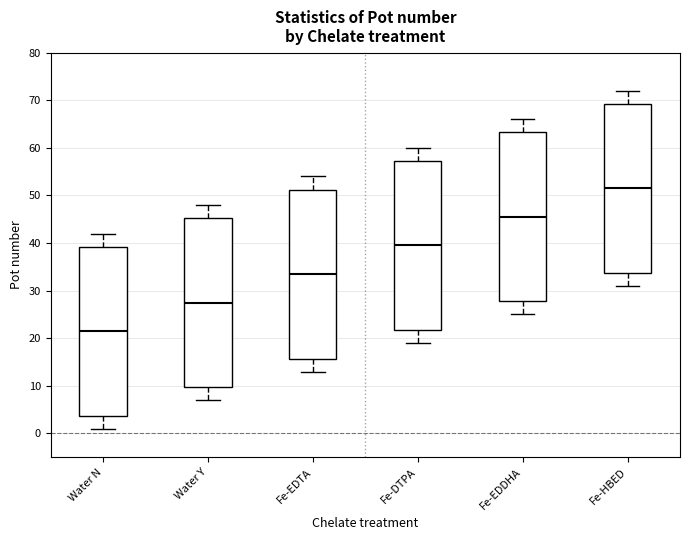

Which box has the highest median line?

Fe-HBED